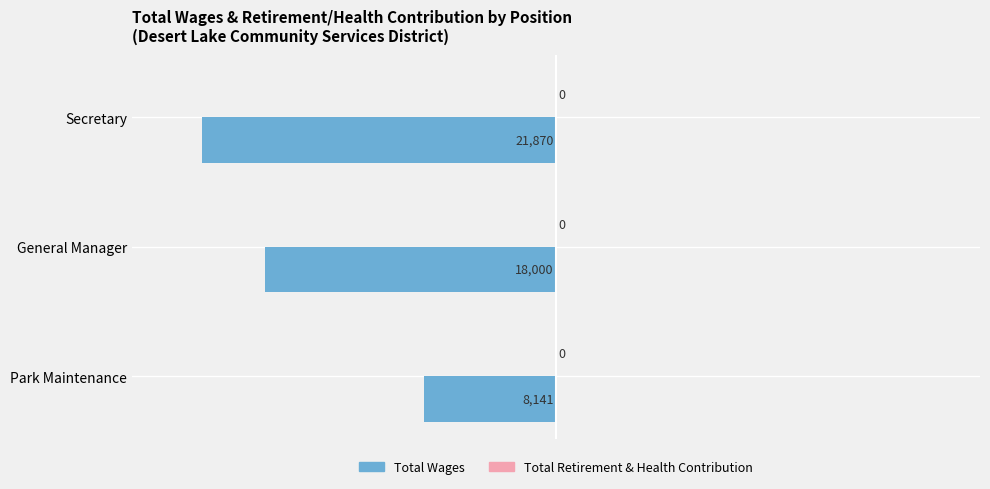

Are the bars horizontal?

Yes